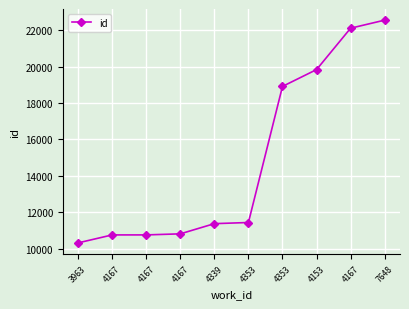

Approximately how many times larger is the value at 4167 compared to 4167?

1.0